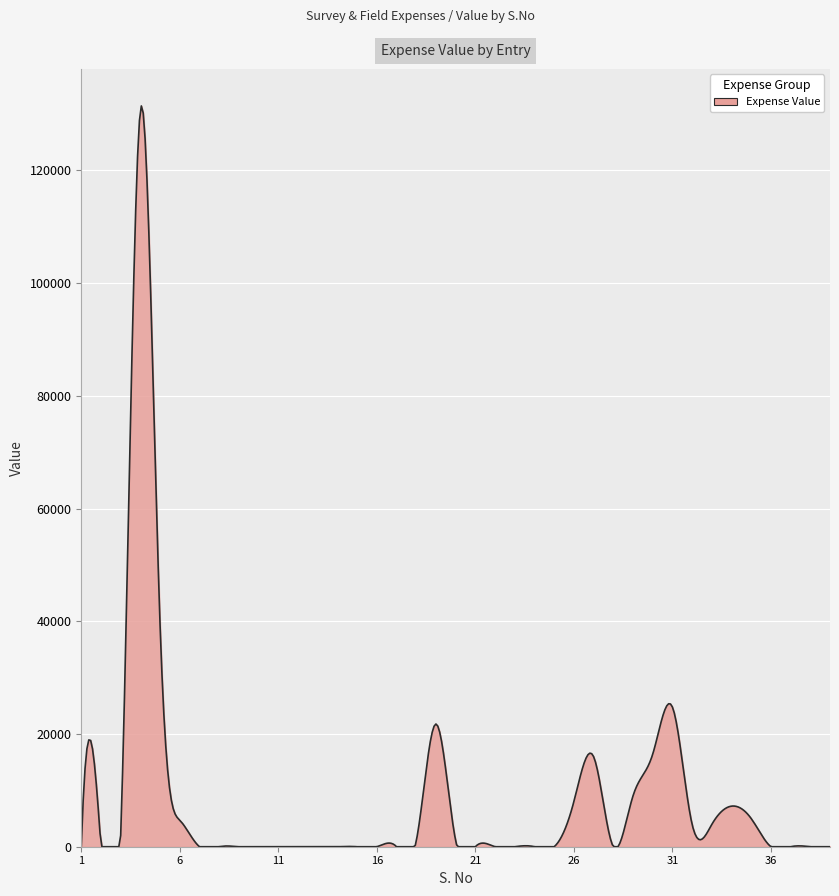

What is the difference between the maximum and minimum values?

131434.6